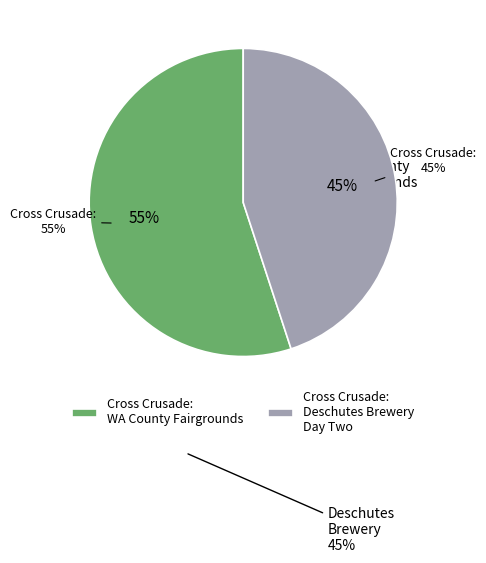

What percentage is the Cross Crusade: Deschutes Brewery Day Two slice, to the nearest percent?

45%